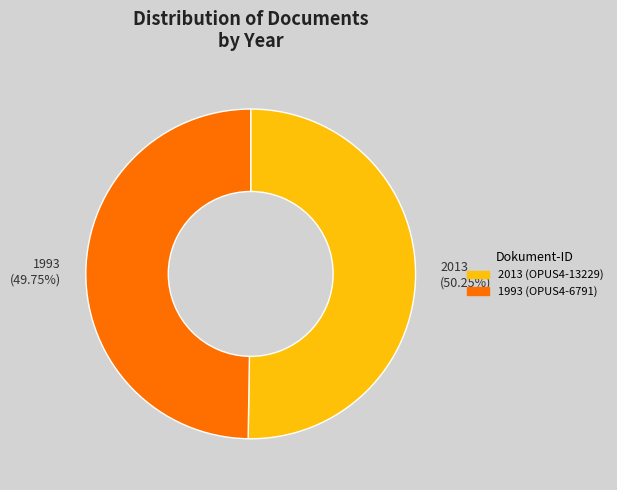

Is there a majority slice in this chart?

Yes